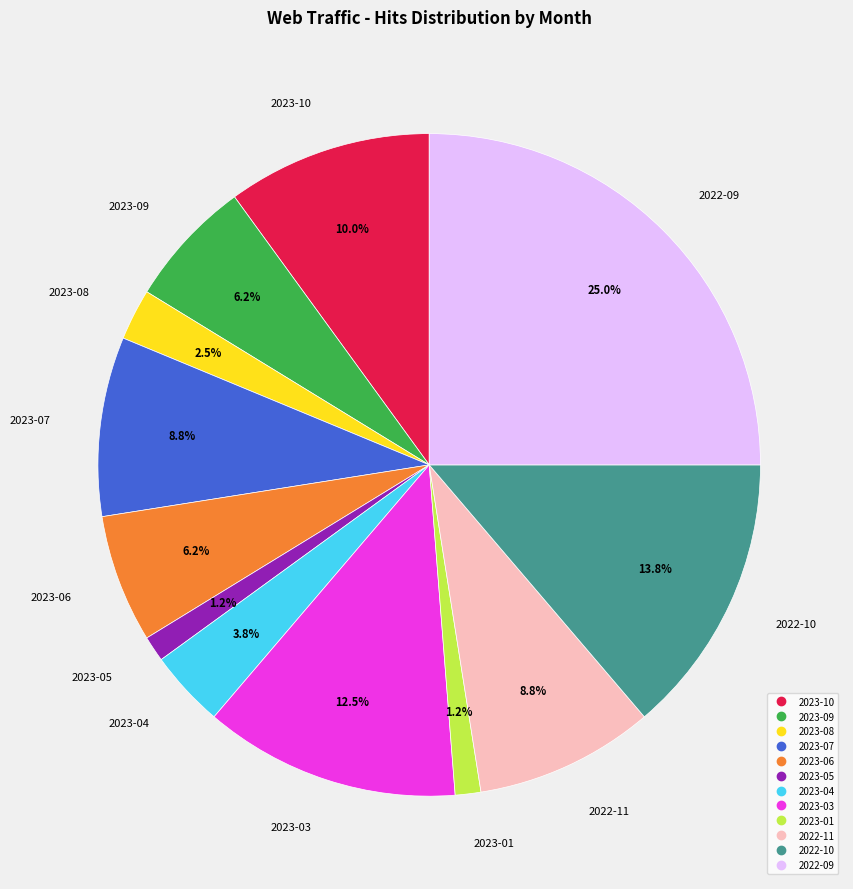

Which category has the biggest portion of the pie?

2022-09